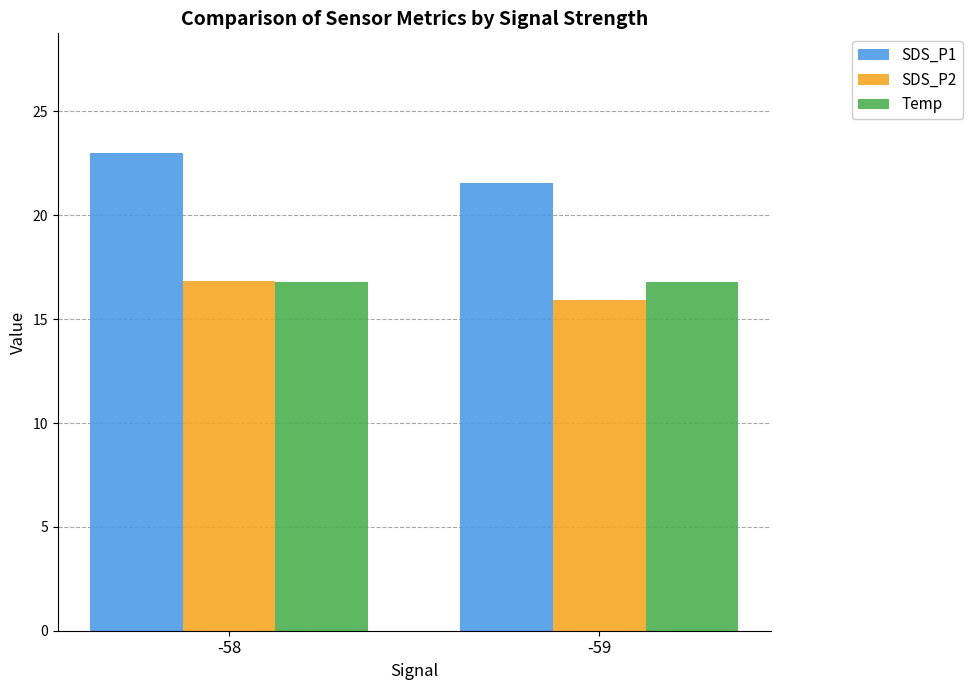

At which label does SDS_P1 first exceed 23?

-58